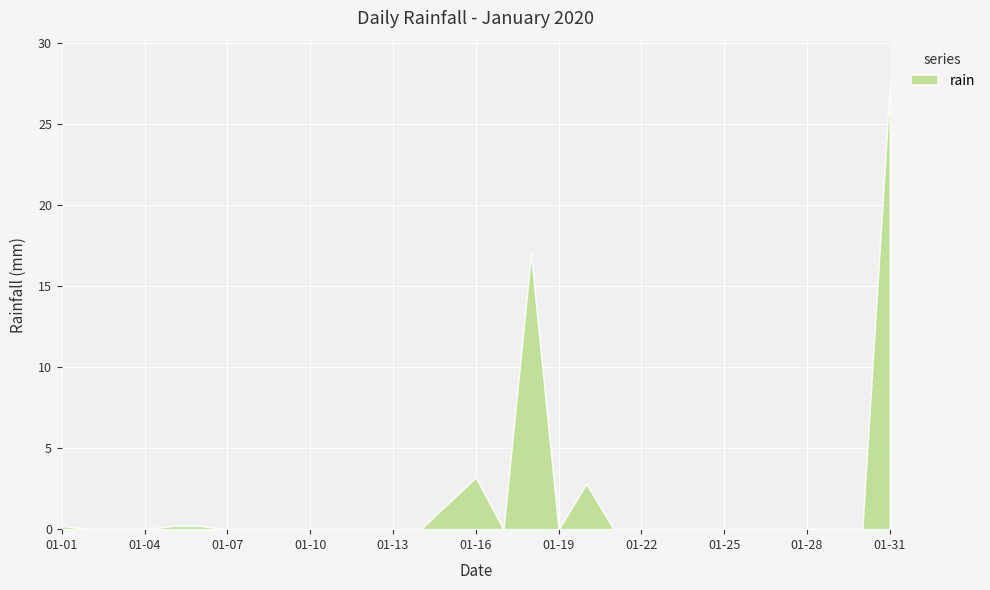

The chart shows a value of 0.0 at 2020-01-27. True or false?

True